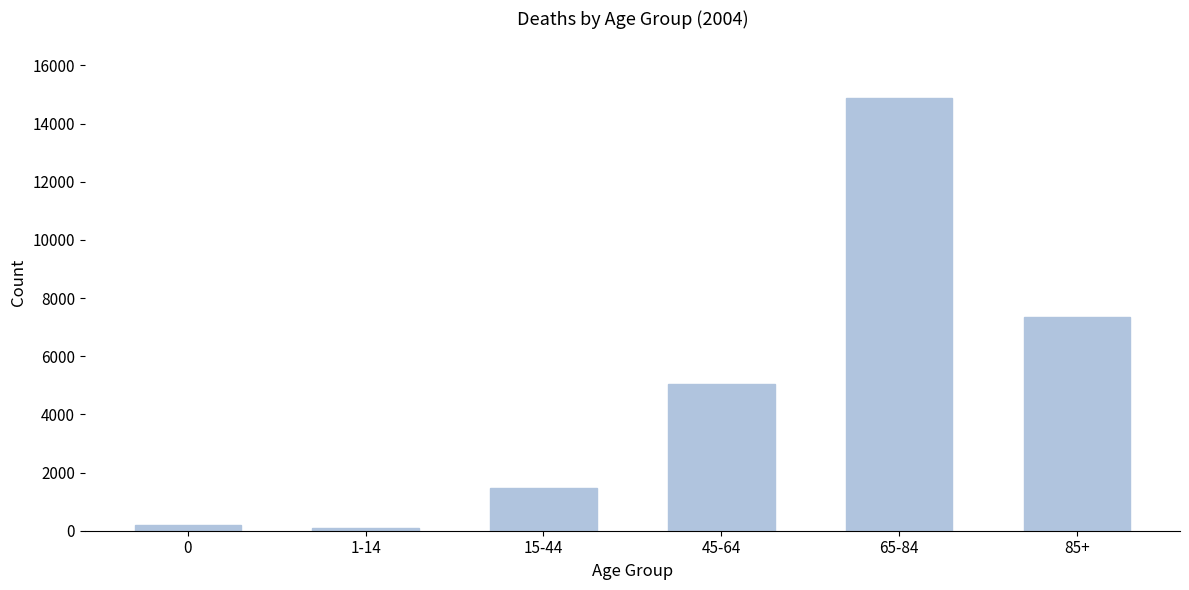

Reading left to right, transcribe all the data shown in this chart.

0=181	1-14=86	15-44=1483	45-64=5031	65-84=14879	85+=7331